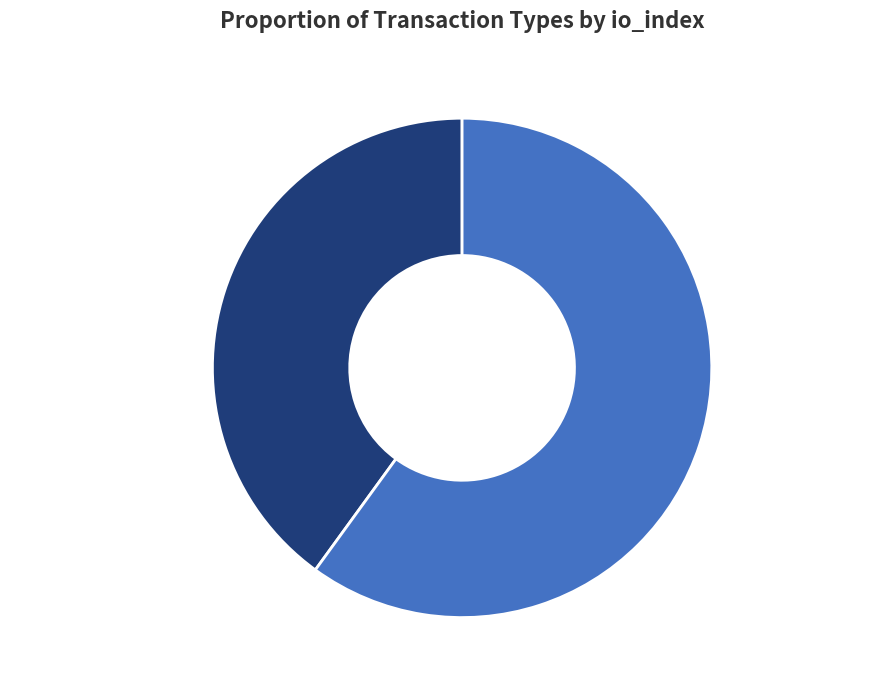

Which slice is the largest?

Vote (io_index=3)